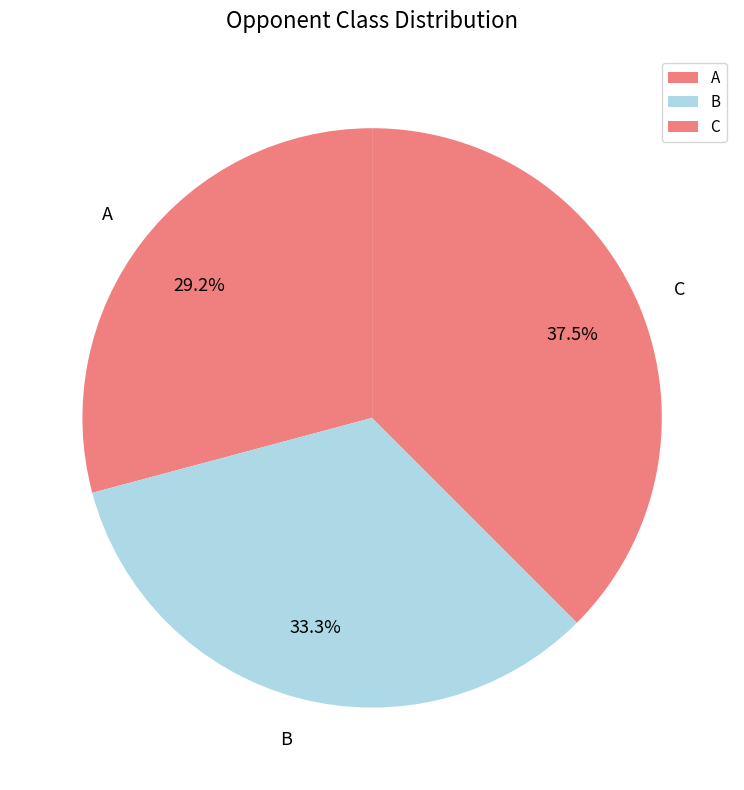

Rank the categories by value from lowest to highest.

A, B, C